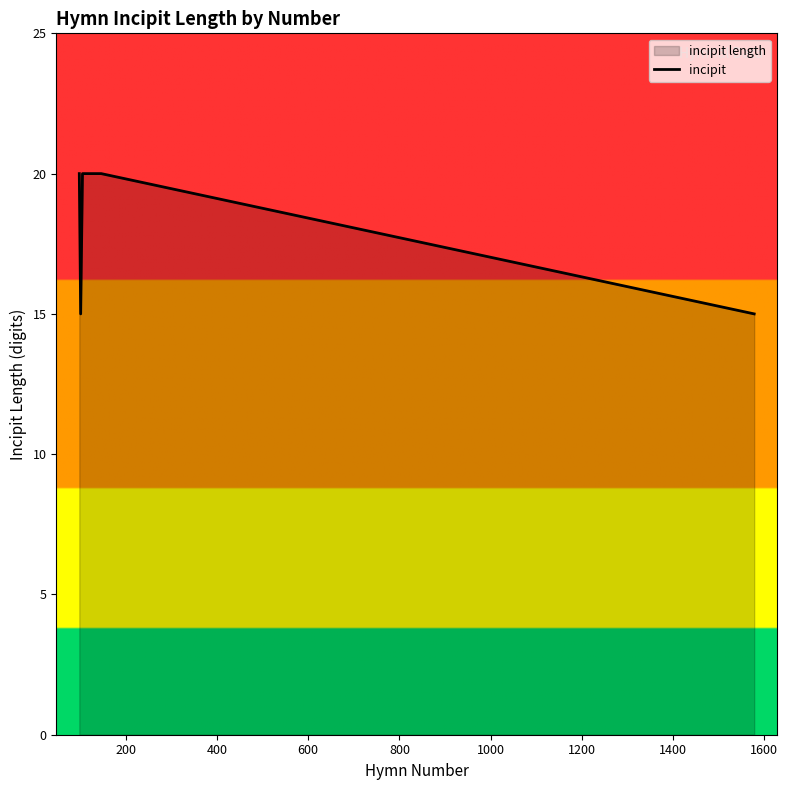

True or false: the data has more than 1 interior local peaks.

False